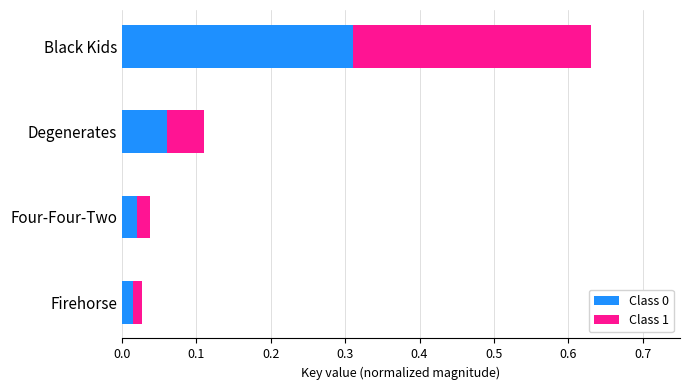

At which category is the sum across all series the highest?

Black Kids